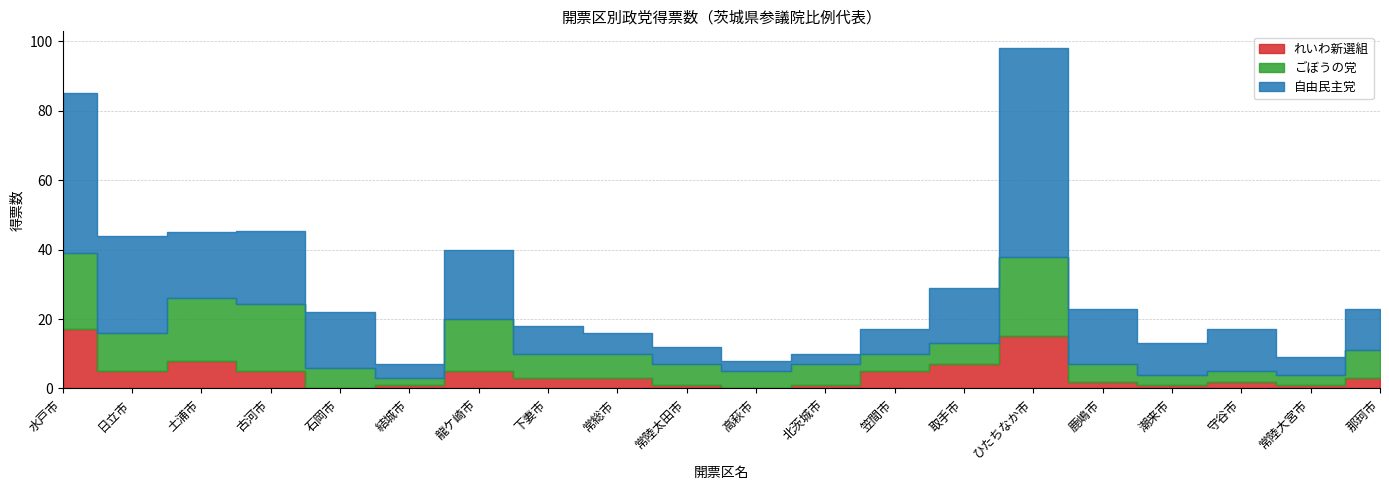

How many data points in 自由民主党 are less than 12?

9